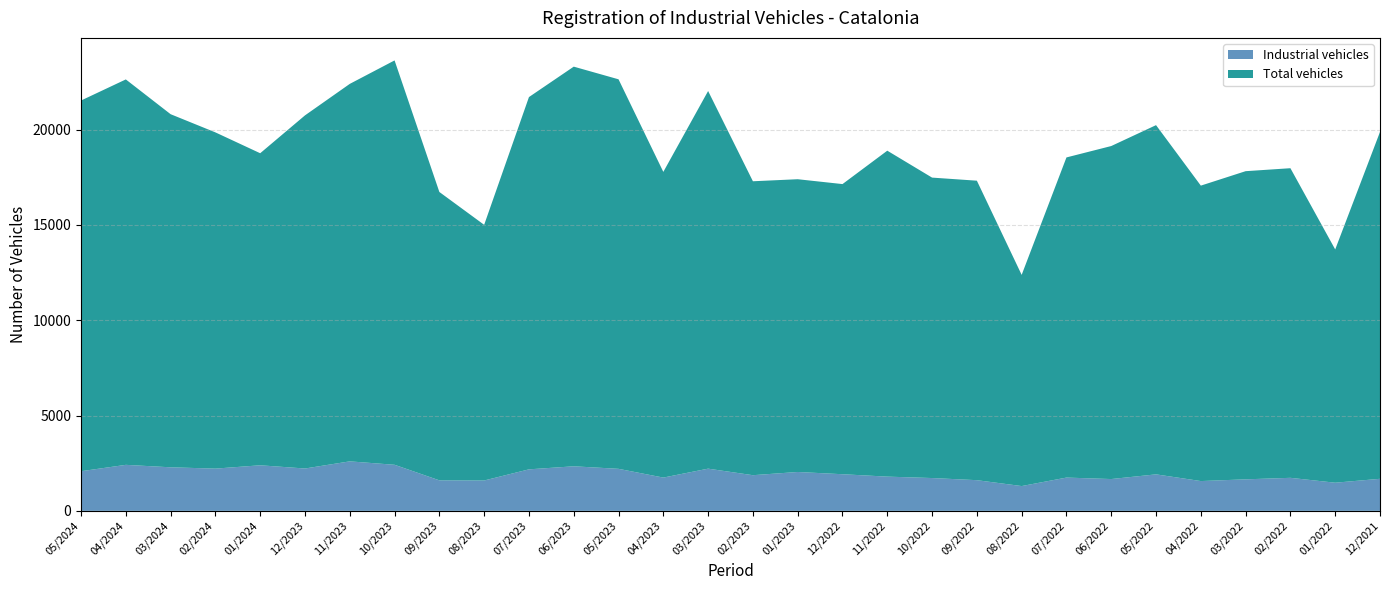

Which series has the largest total across all categories?

Total vehicles